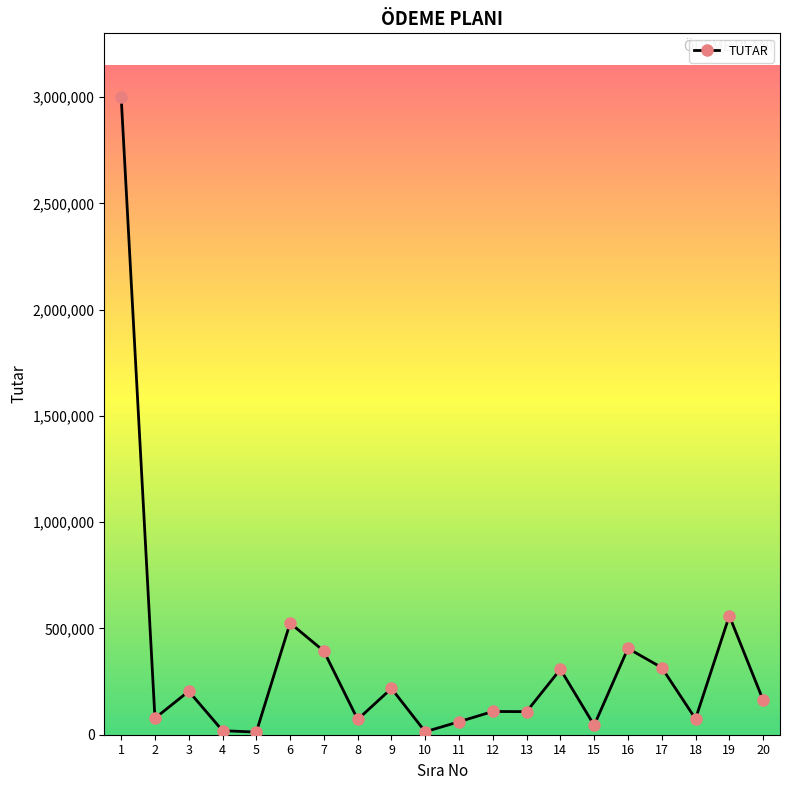

What is the sum of all values?

6685993.5